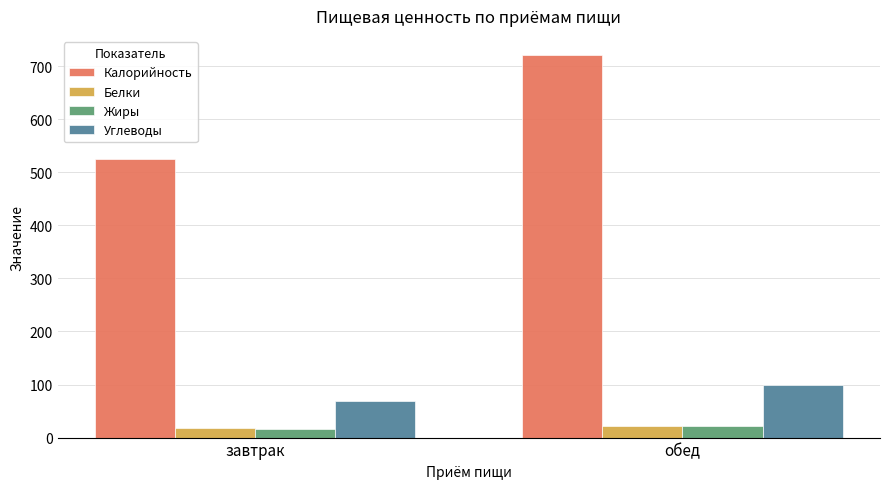

The Калорийность series shows 1134.2 at обед. True or false?

False